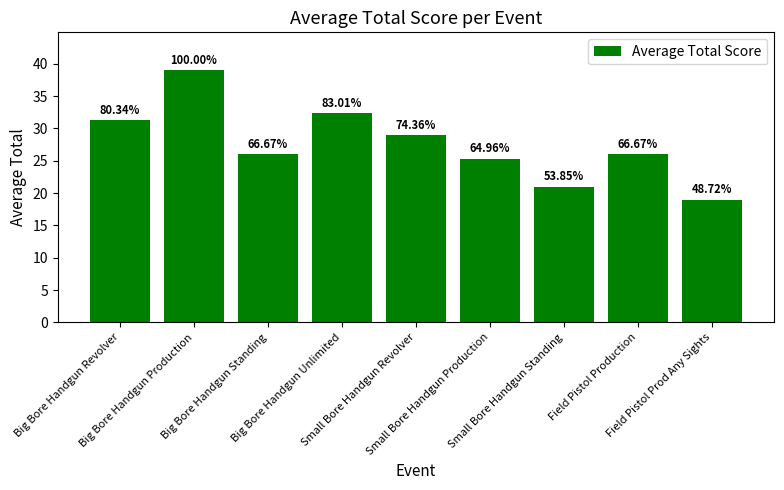

What is the difference between the values at Field Pistol Prod Any Sights and Big Bore Handgun Unlimited?

13.4